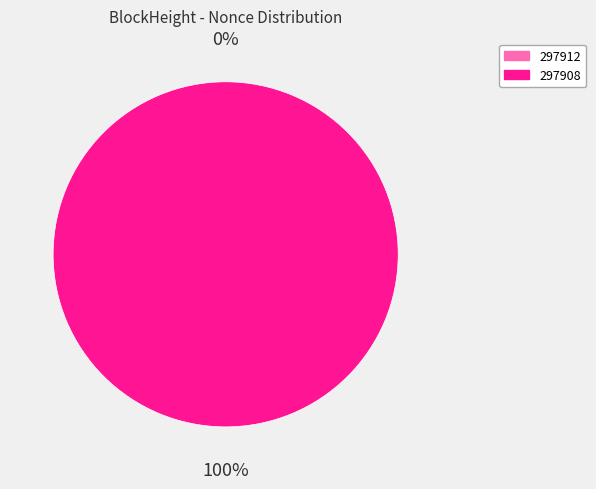

Is it true that 297912 is 1% of the pie?

False